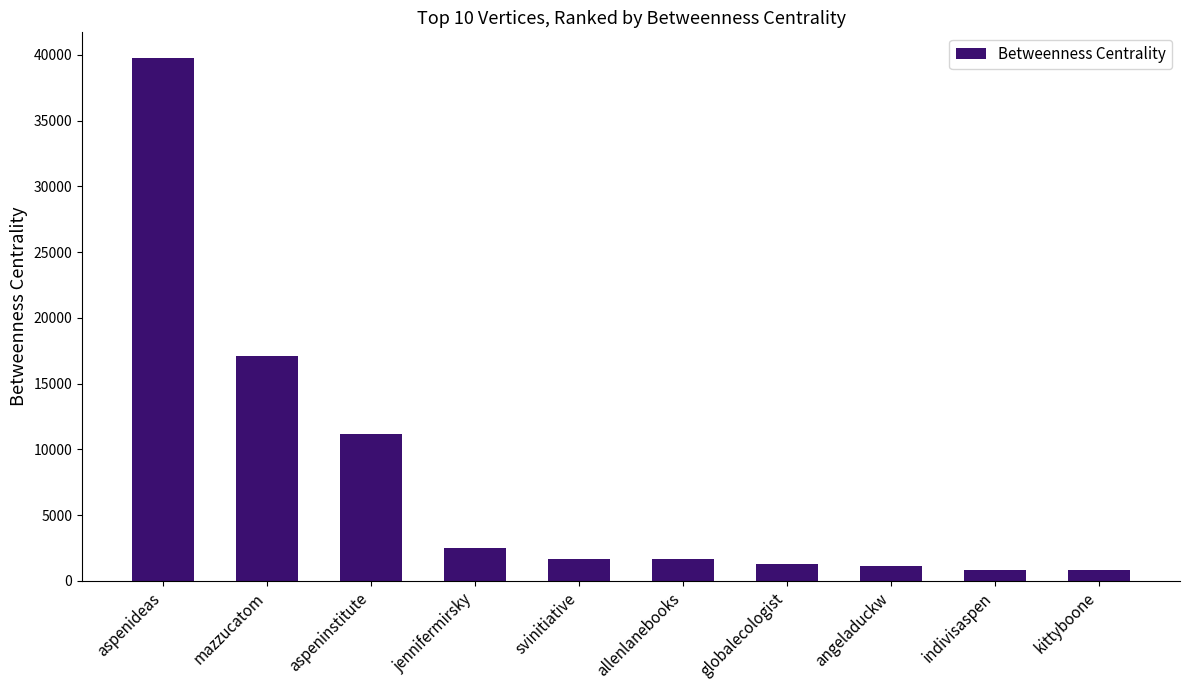

What is the greatest value displayed?

39729.3